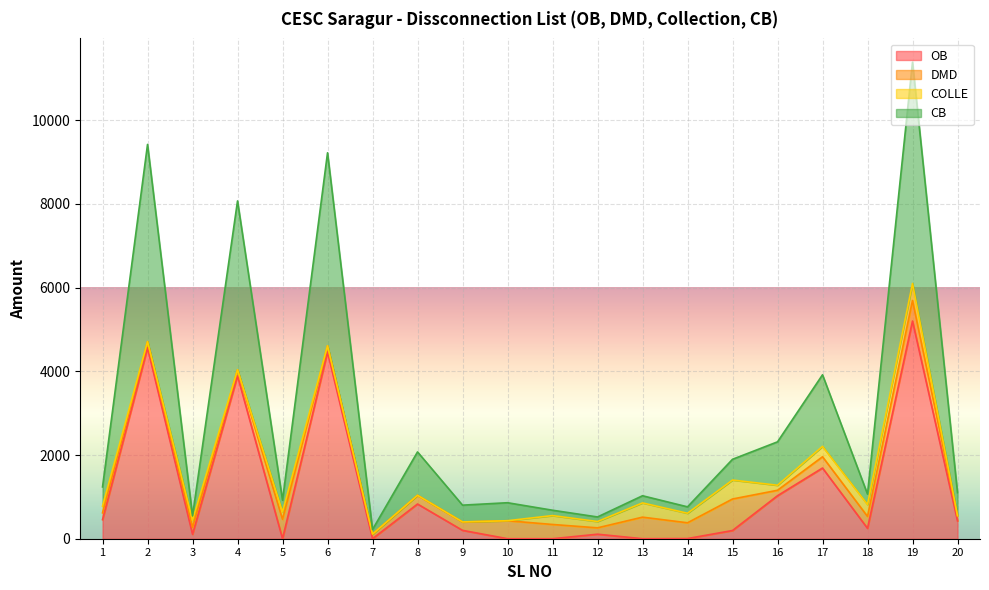

True or false: CB and OB intersect in this chart.

False